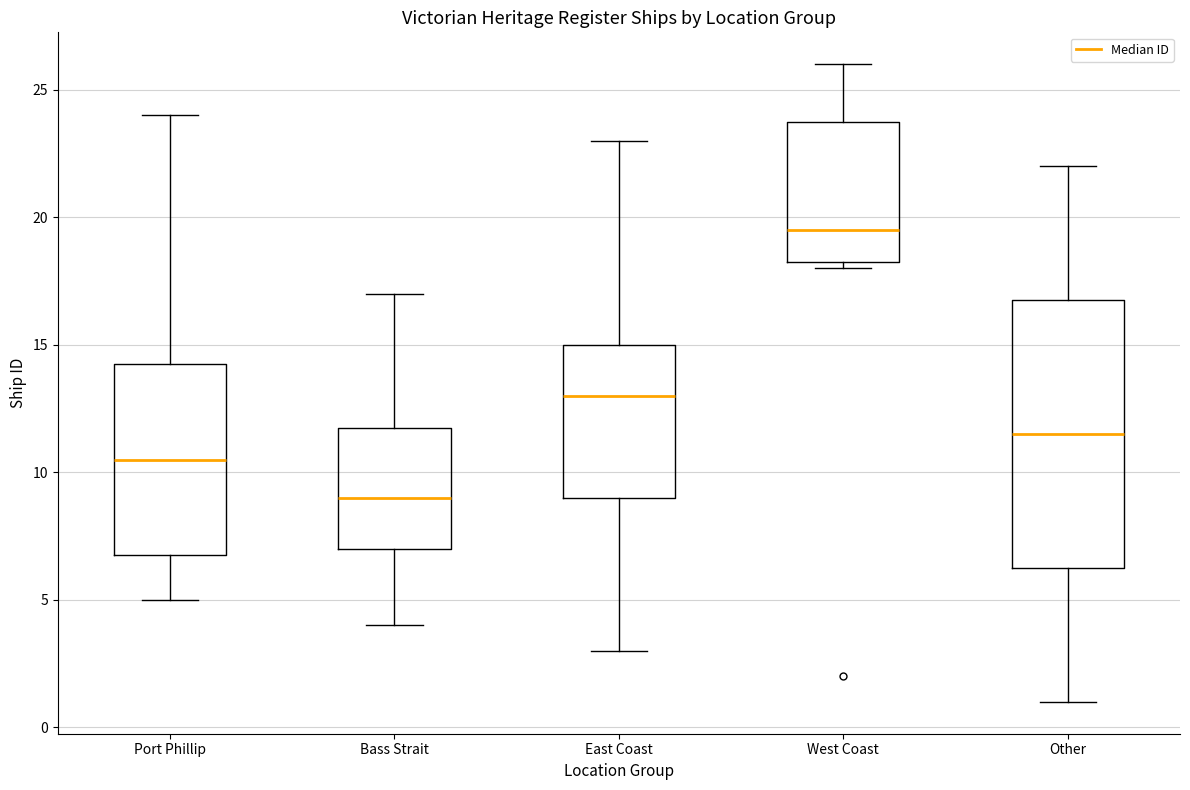

Where does the median line of the box for Other sit on the y-axis? The values are not printed on the chart, so give them approximately, as read against the axis.

11.5